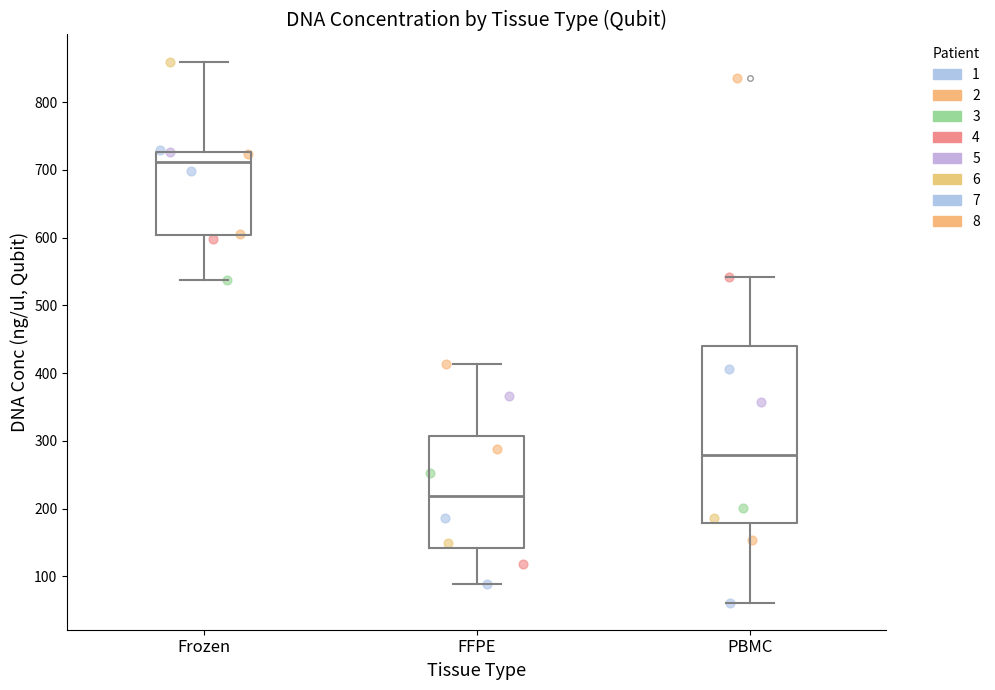

Which box's median line is the highest?

Frozen